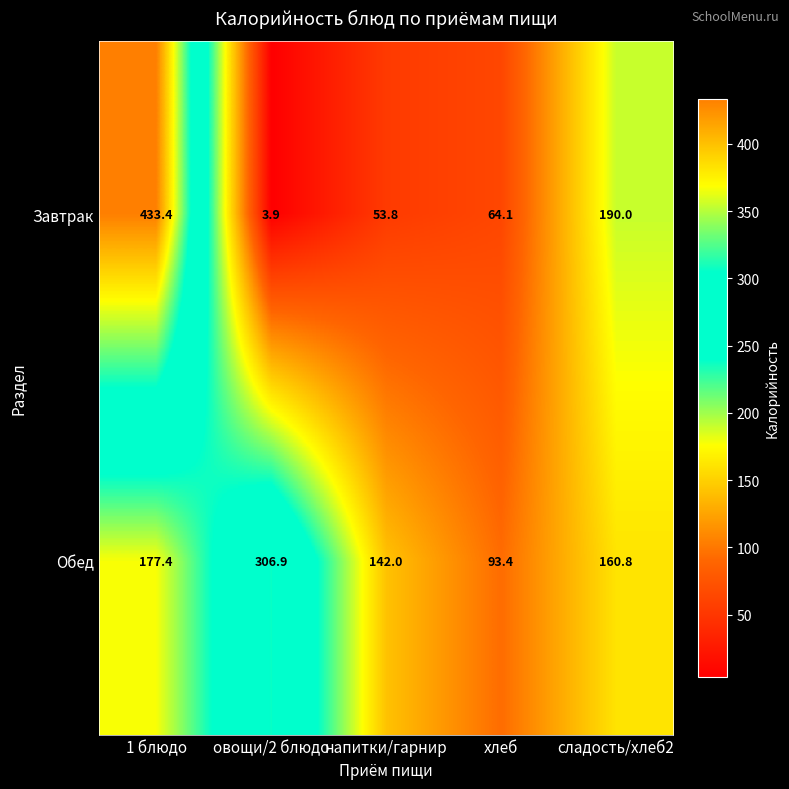

What is the sum of all Завтрак values?

745.2